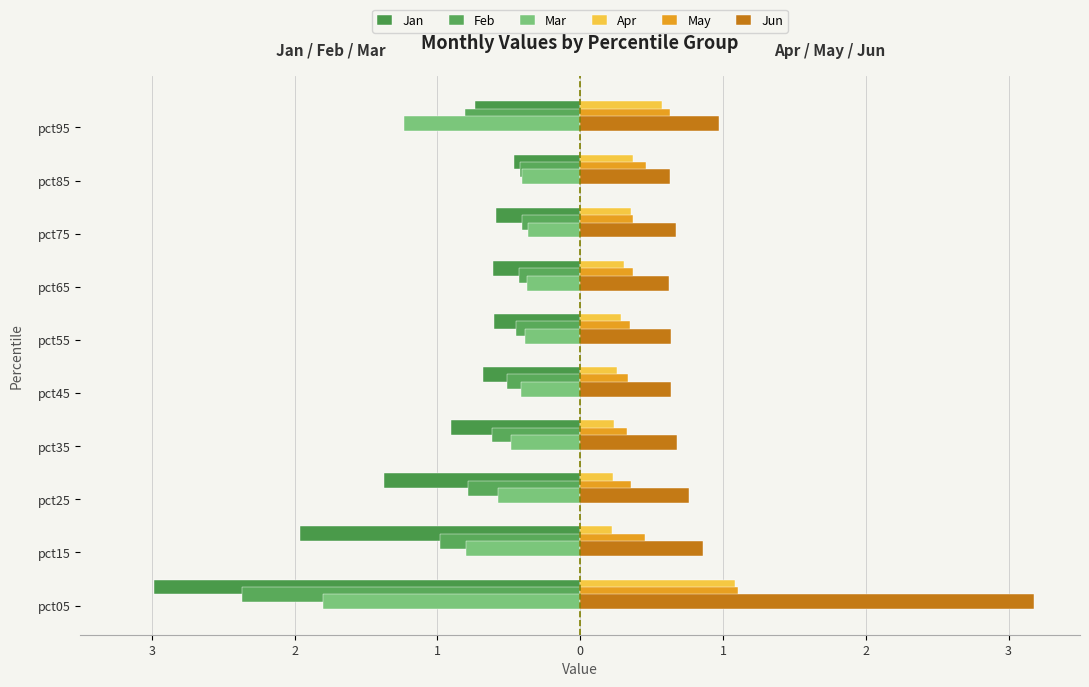

Count the number of categories in the chart.

10